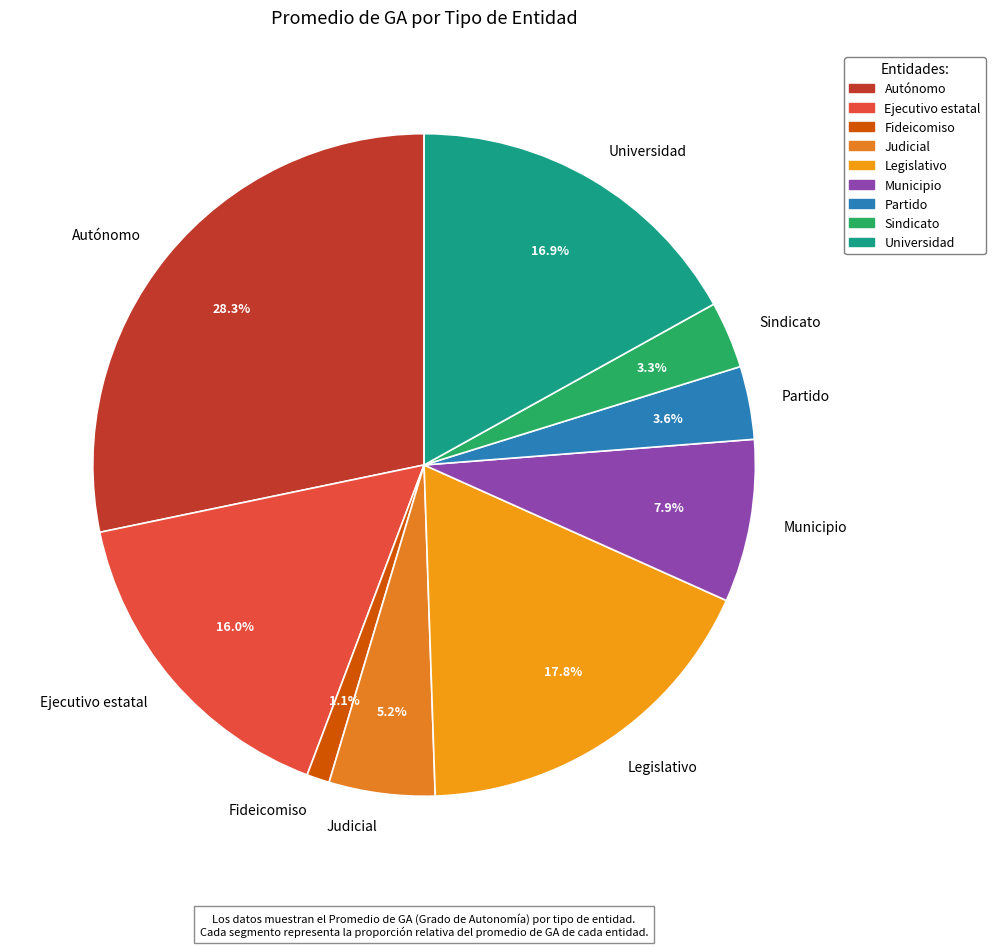

Which category has the smallest portion of the pie?

Fideicomiso